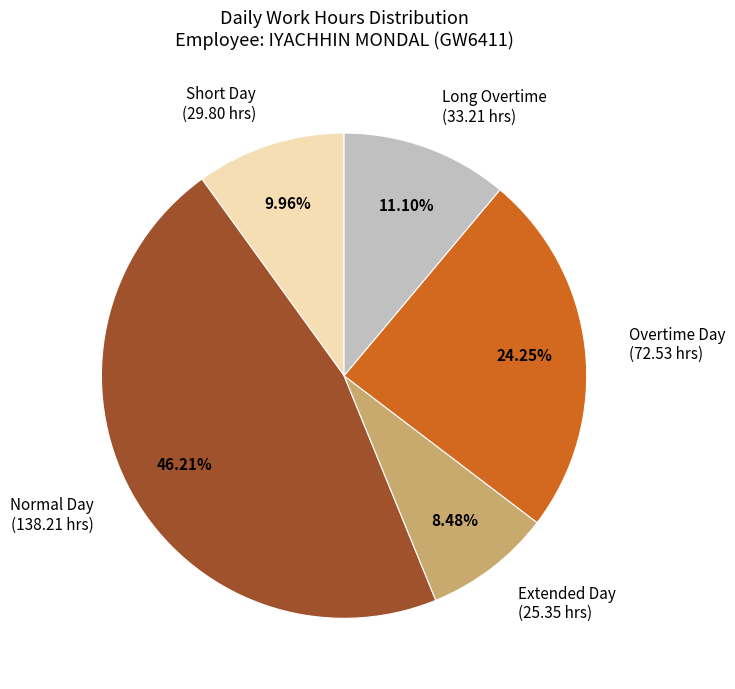

Between Long Overtime and Normal Day, which is larger?

Normal Day